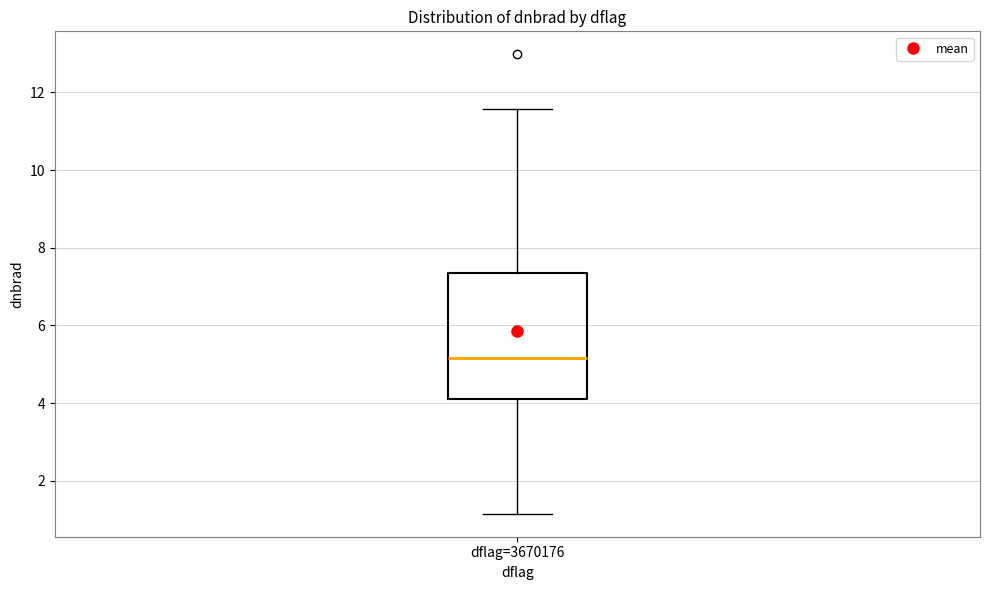

Transcribe this box plot: give where the median line is, the range the box spans, and where the two whiskers end, as read against the y-axis. The values are not printed on the chart, so give them approximately, as read against the axis.

median 5.2, box 4.2 to 7.4, whiskers 1.2 to 11.6